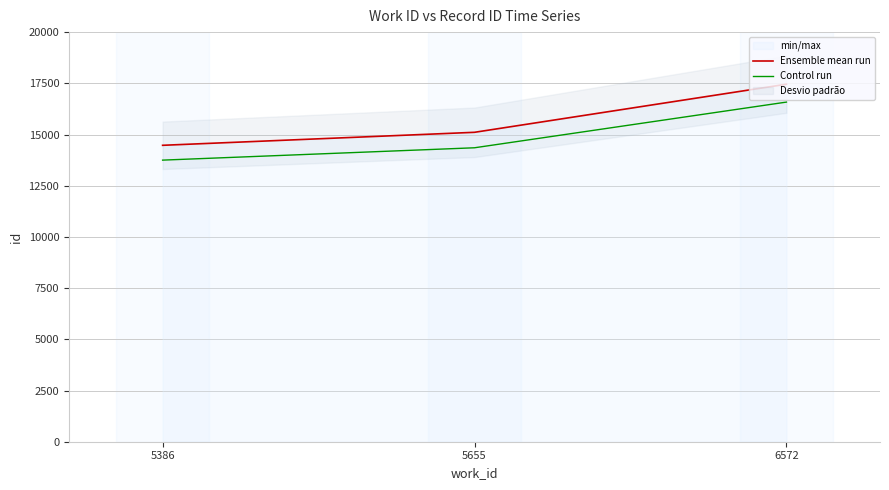

Which series has the largest total across all categories?

Ensemble mean run